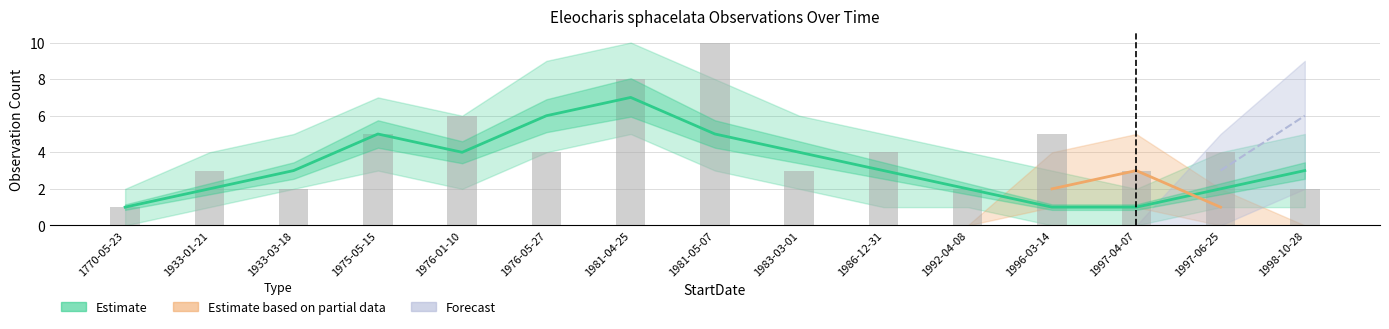

What is the change in value from 1933-01-21 to 1981-04-25?

+5